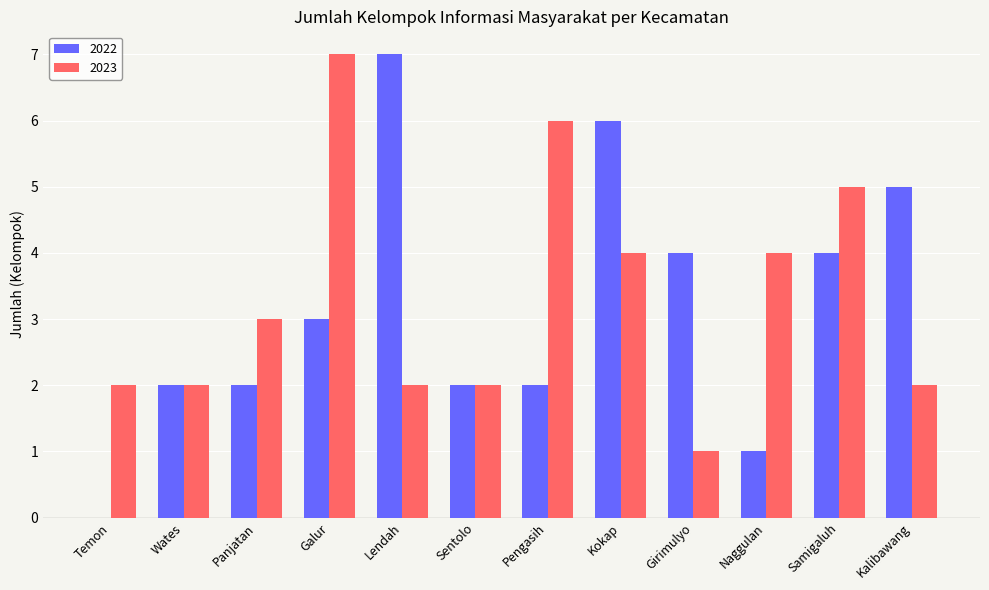

What is the difference between the 2023 values at Lendah and Samigaluh?

3